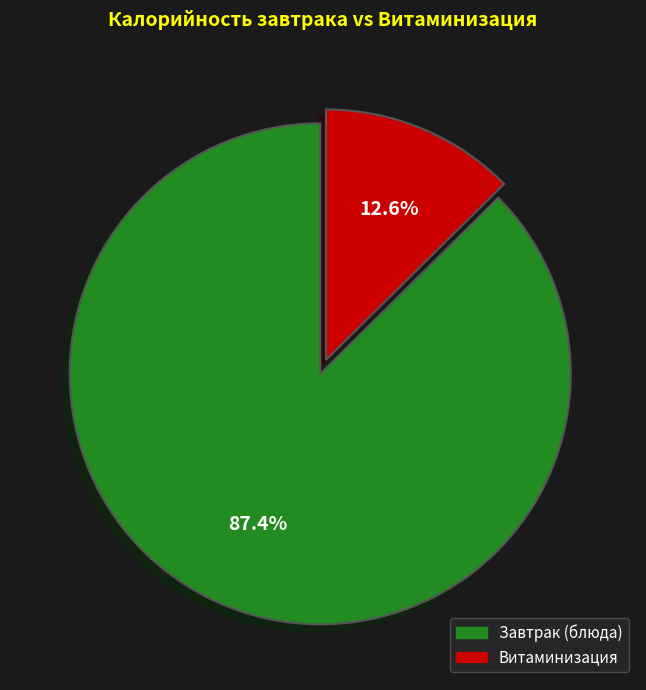

Is there a majority slice in this chart?

Yes